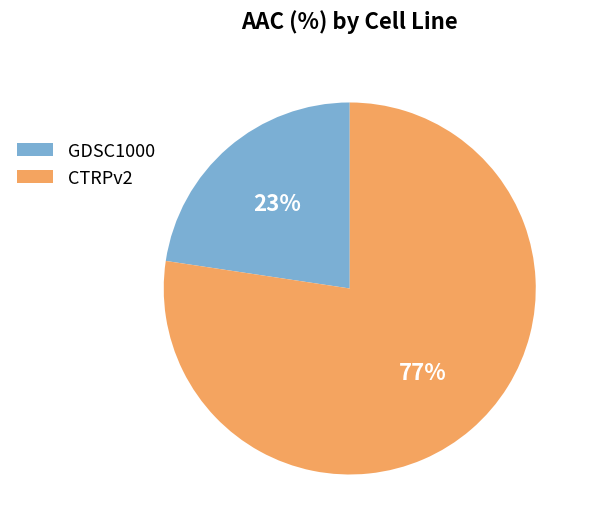

Is it true that GDSC1000 is 23% of the pie?

True